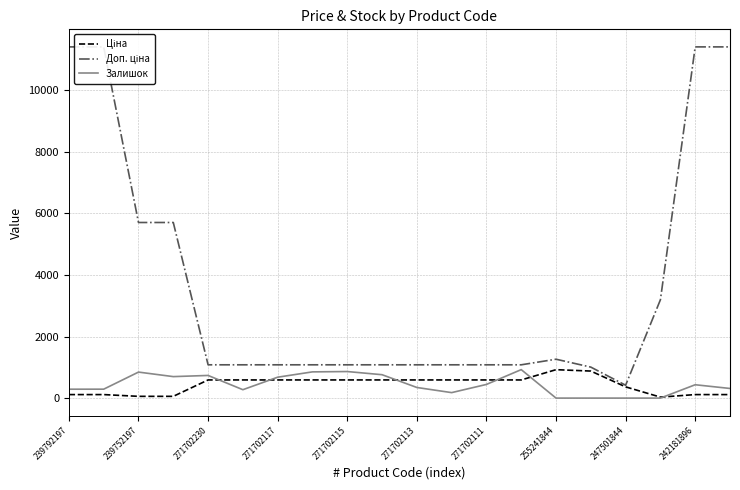

Which series has the largest total across all categories?

Доп. ціна